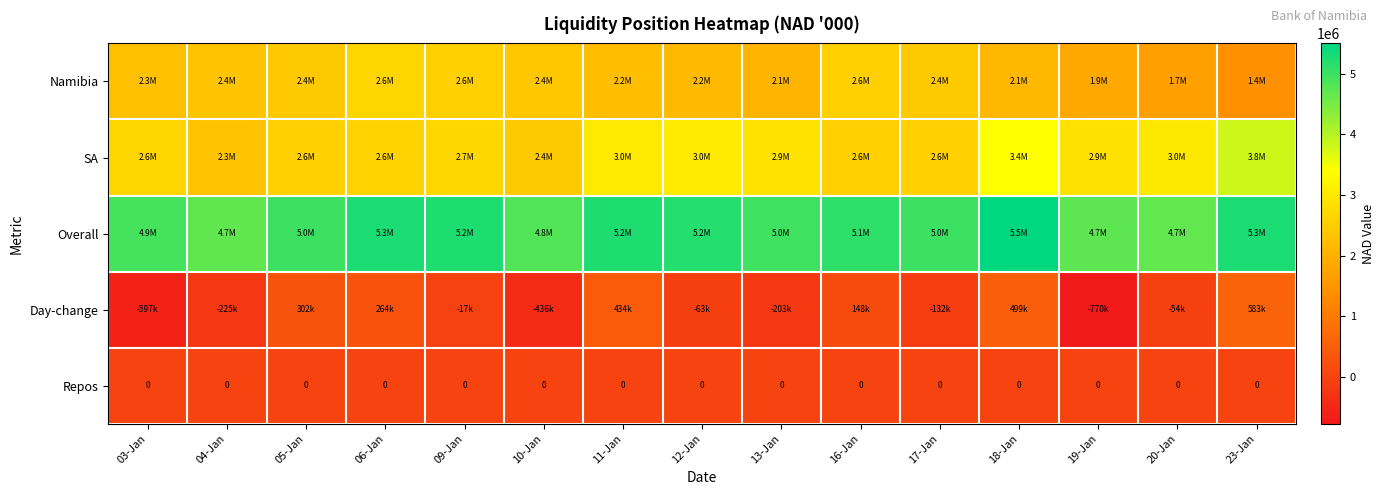

Rank the series by their maximum value, from lowest to highest.

Repos, Day-change, Namibia, SA, Overall